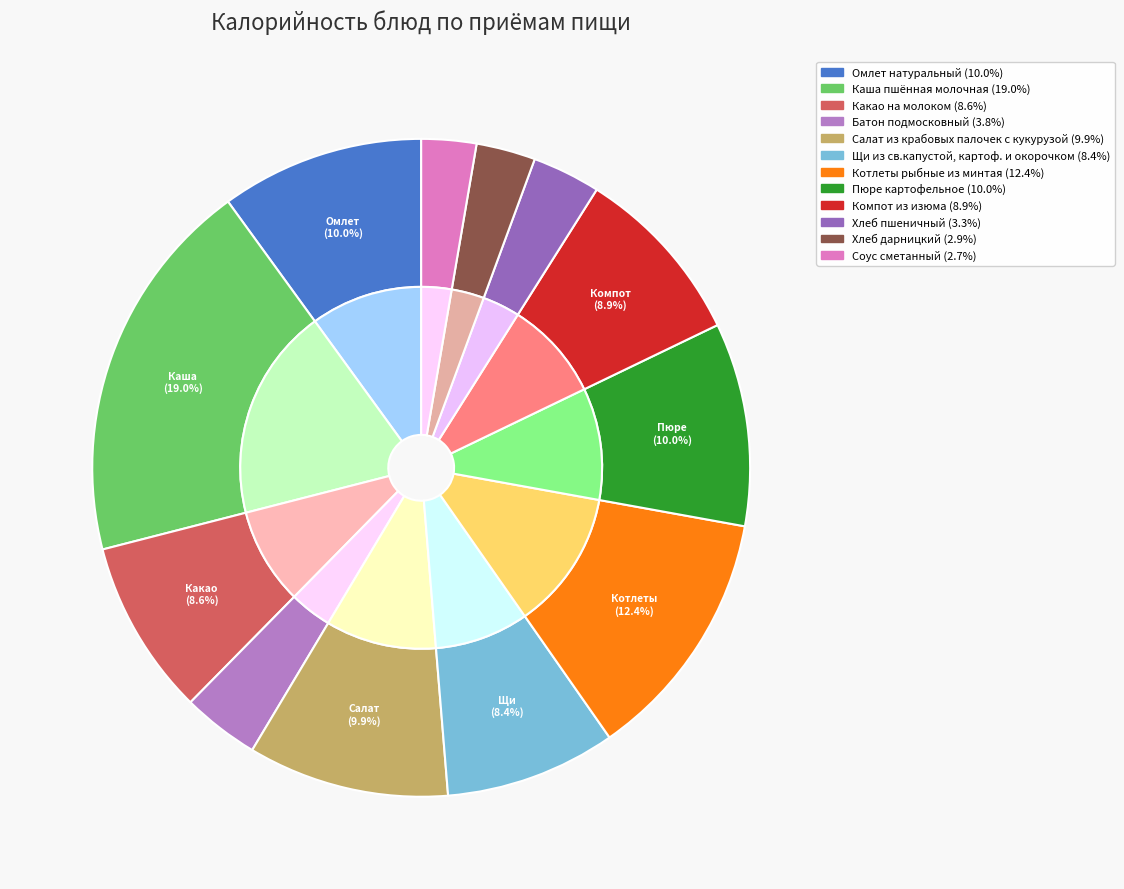

How much of the chart is everything except Омлет натуральный?

90.0%